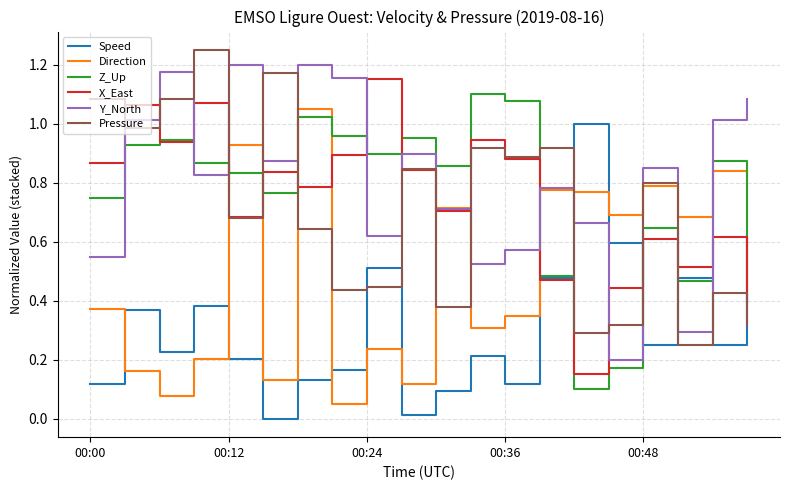

Count the number of data series in this chart.

6